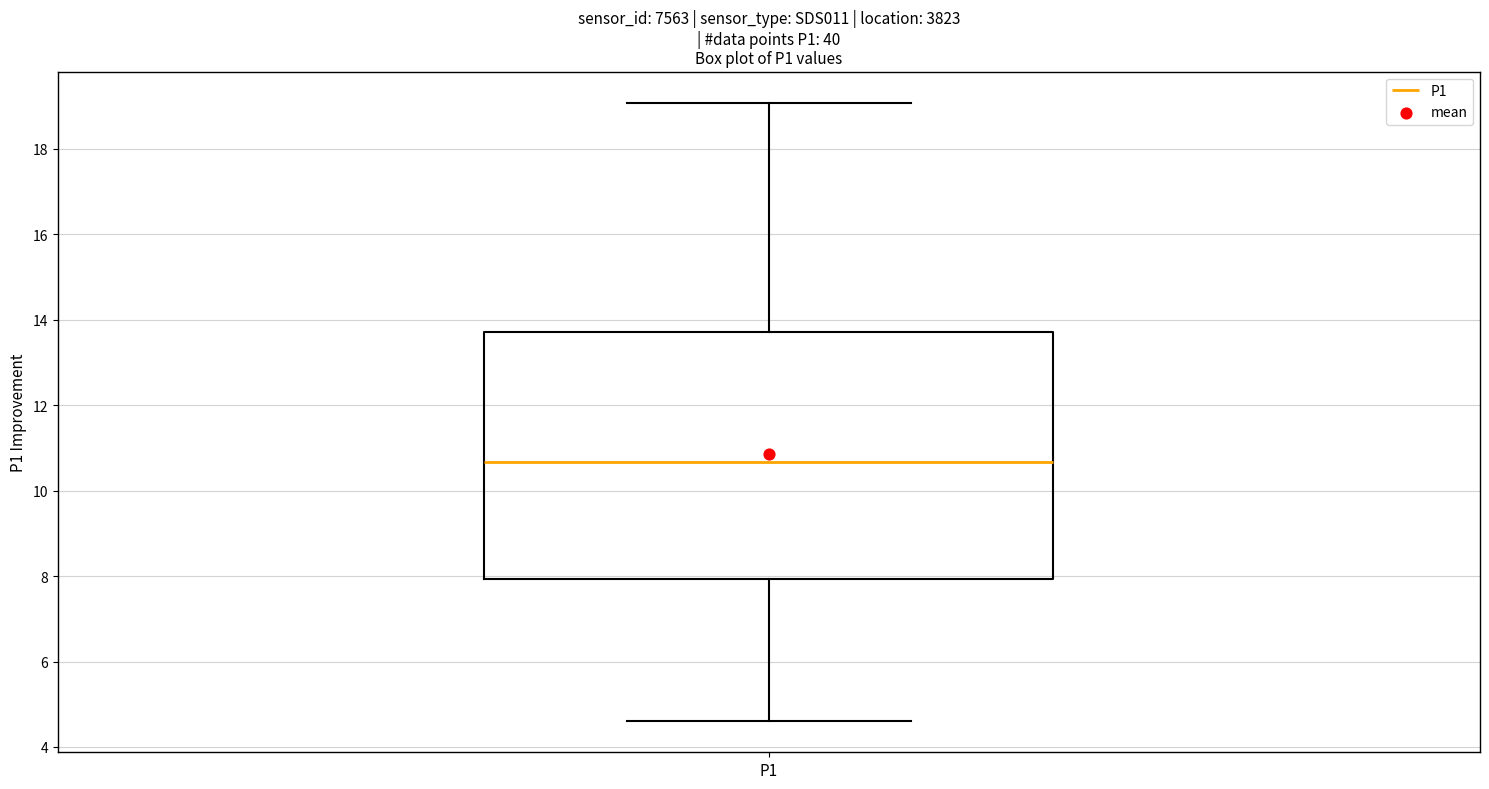

Where is the upper edge of the box for P1 on the y-axis? The values are not printed on the chart, so give them approximately, as read against the axis.

13.8